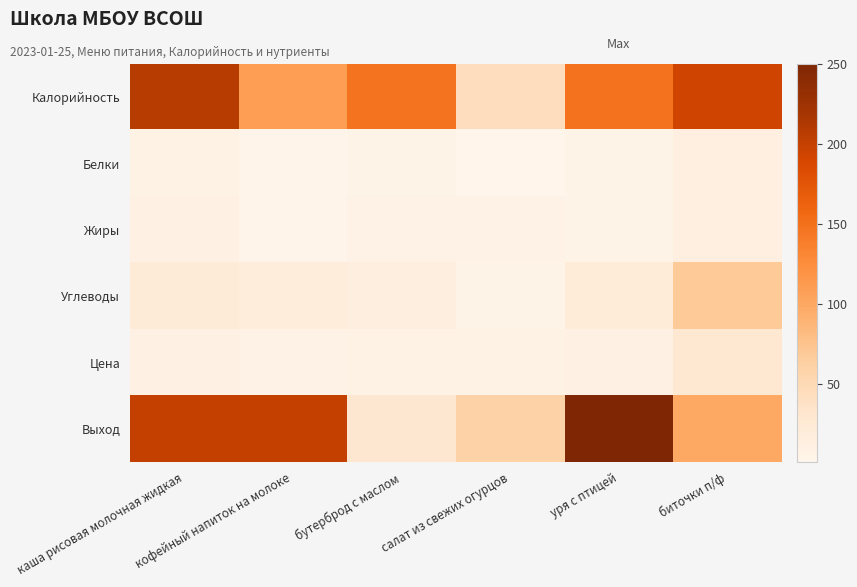

Which series has the largest total across all categories?

Калорийность